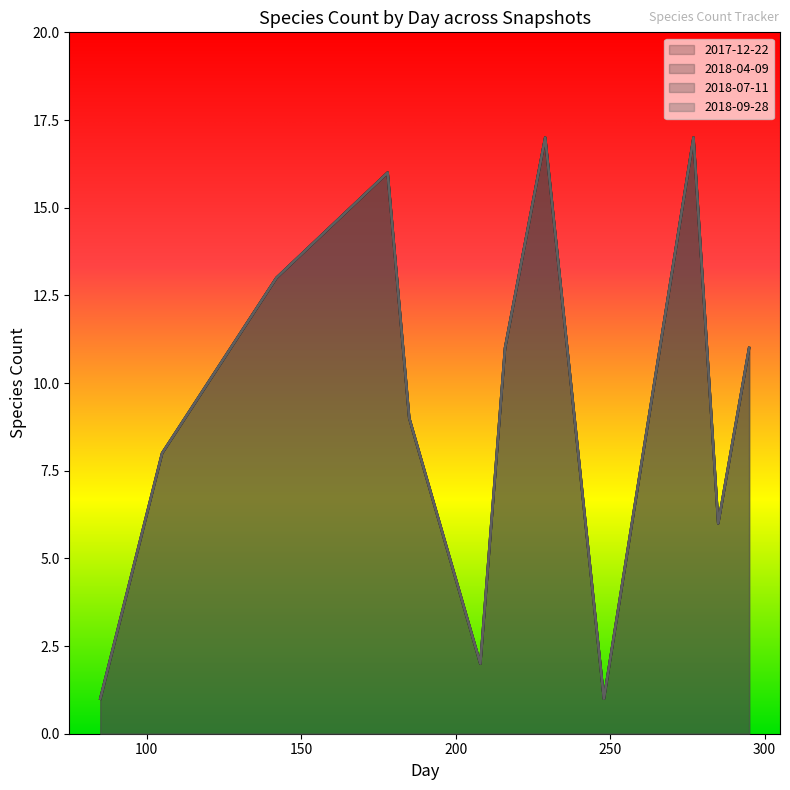

What is the total value across all series at 295?

44